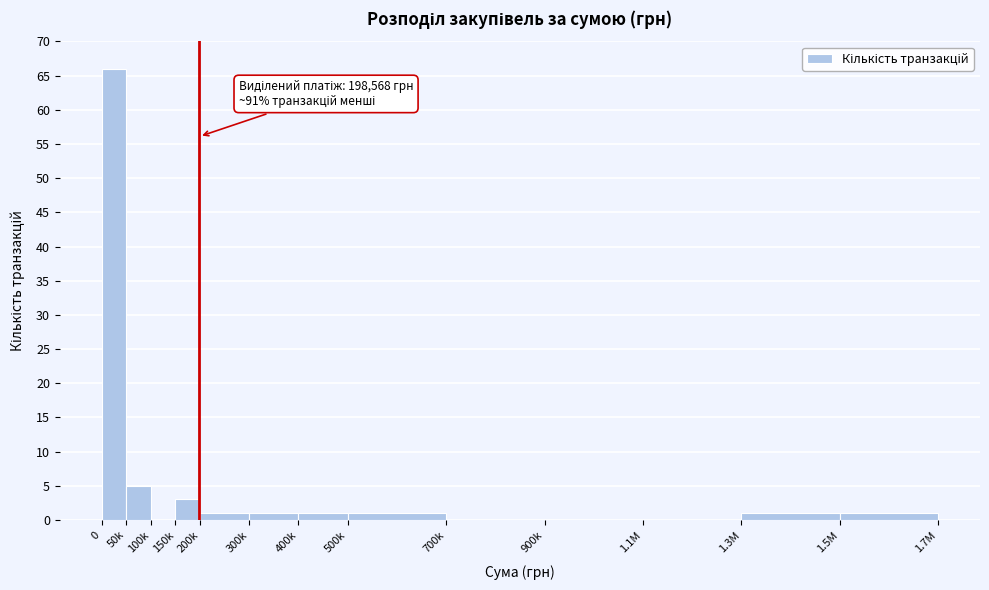

Reading right to left, transcribe all the data shown in this chart.

1.5M=1	1.3M=1	1.1M=0	900k=0	700k=0	500k=1	400k=1	300k=1	200k=1	150k=3	100k=0	50k=5	0=66